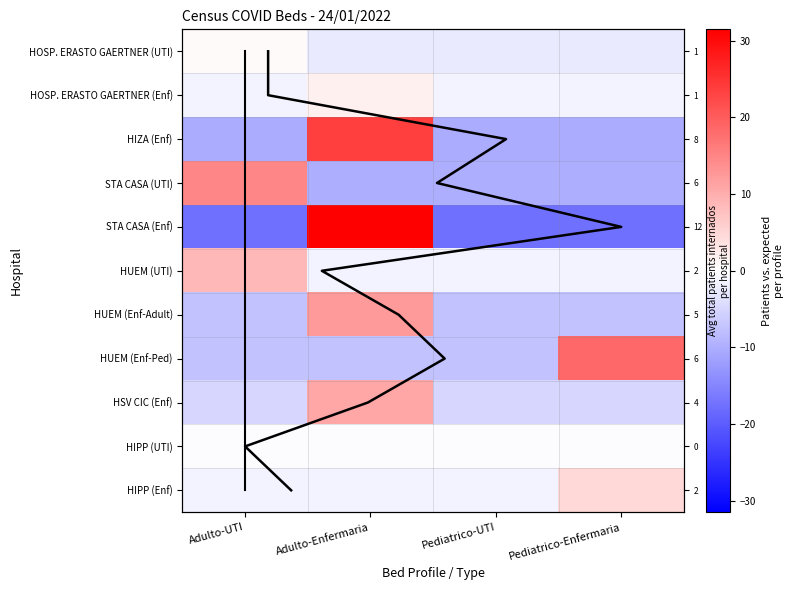

How many categories are shown in the chart?

4